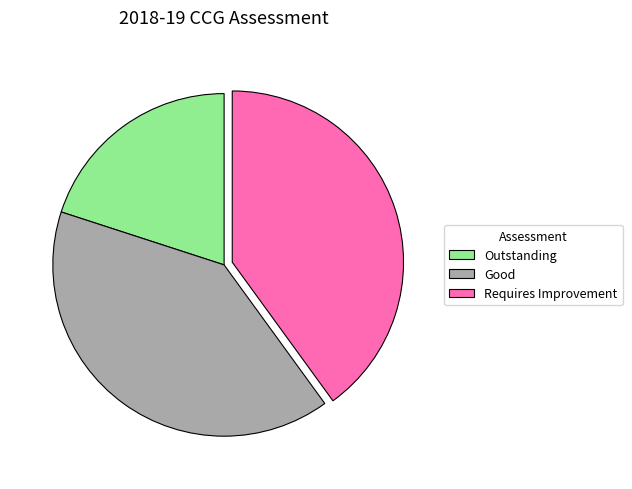

Does Outstanding account for over 50% of the chart?

No